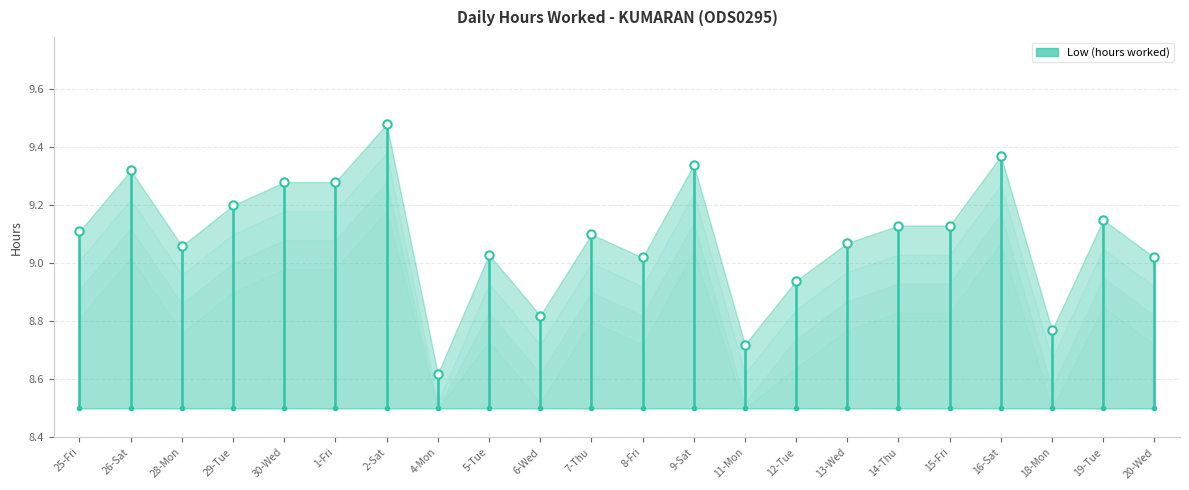

What is the value of the 2nd point from the left?

8.5